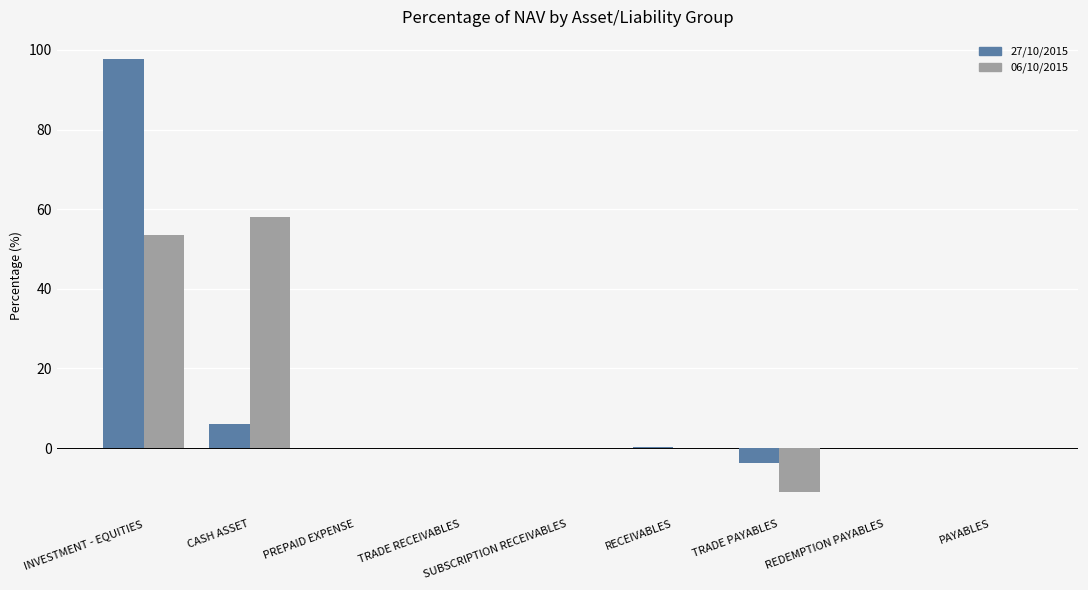

What is the sum of all 27/10/2015 values?

100.3